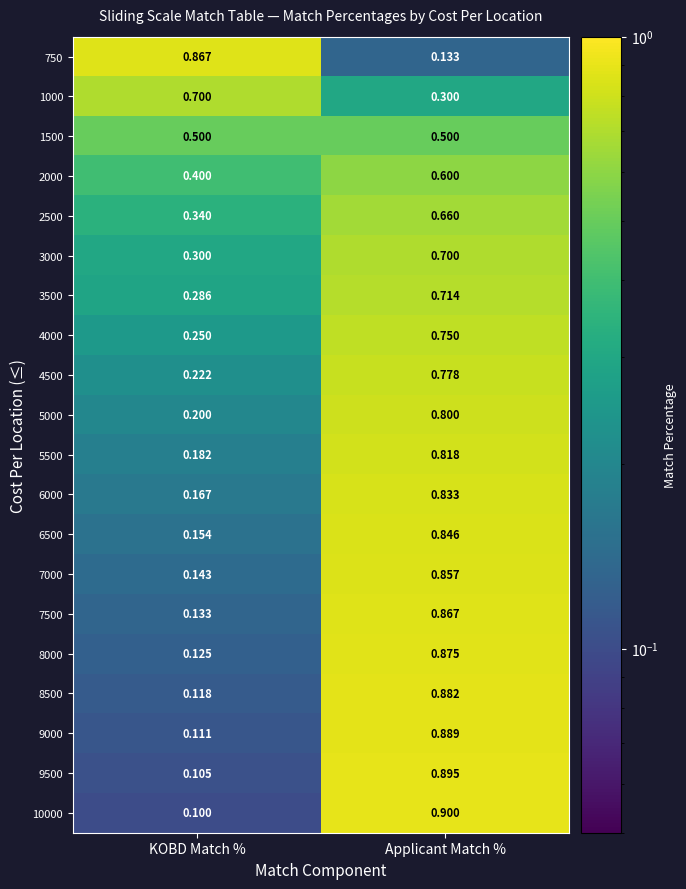

At which label does 9500 reach its minimum?

KOBD Match %